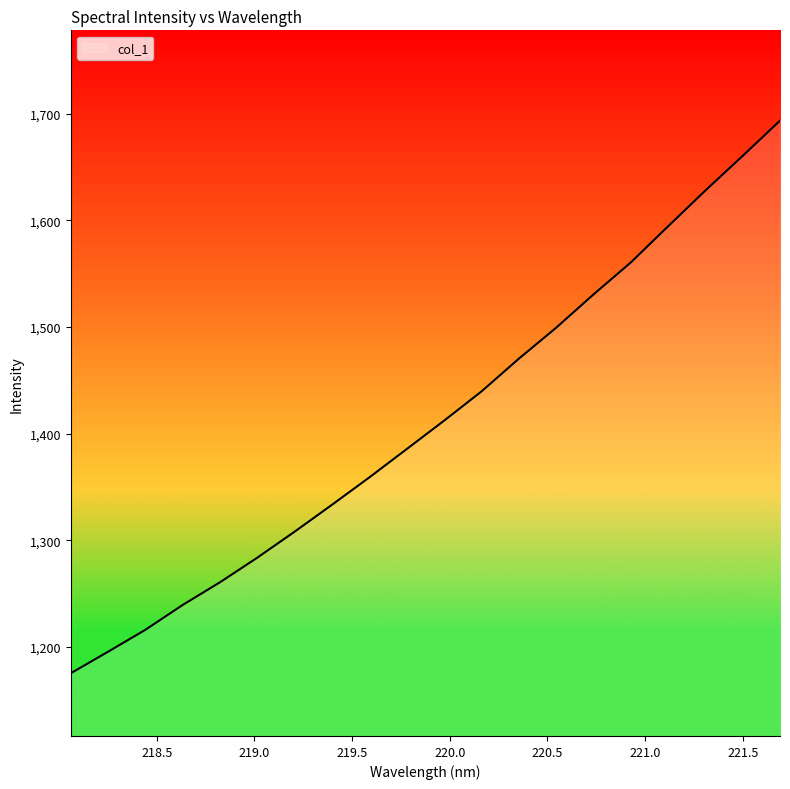

What is the greatest value displayed?

1693.5